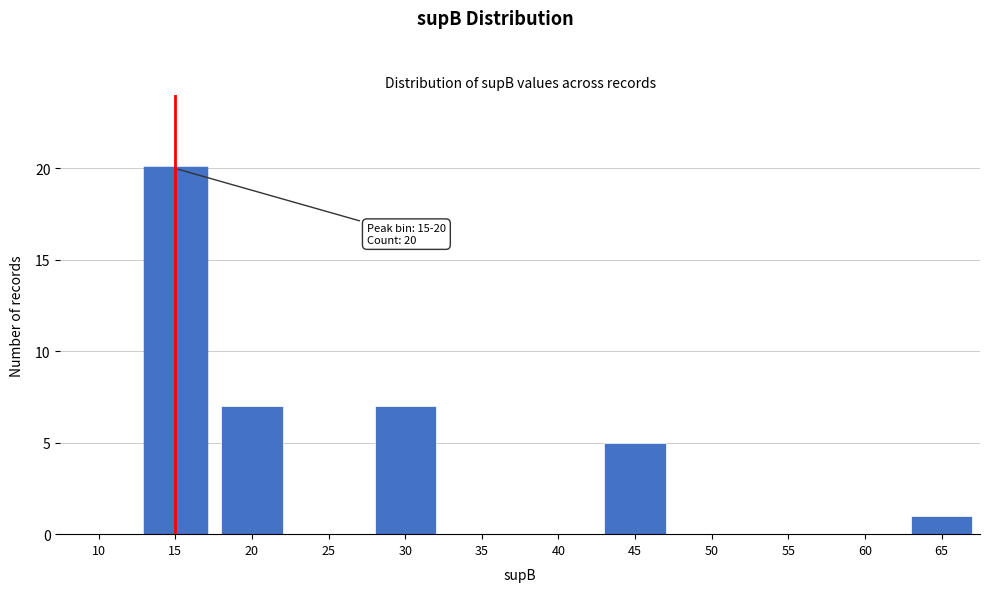

Reading left to right, transcribe all the data shown in this chart.

10=0	15=20	20=7	25=0	30=7	35=0	40=0	45=5	50=0	55=0	60=0	65=1